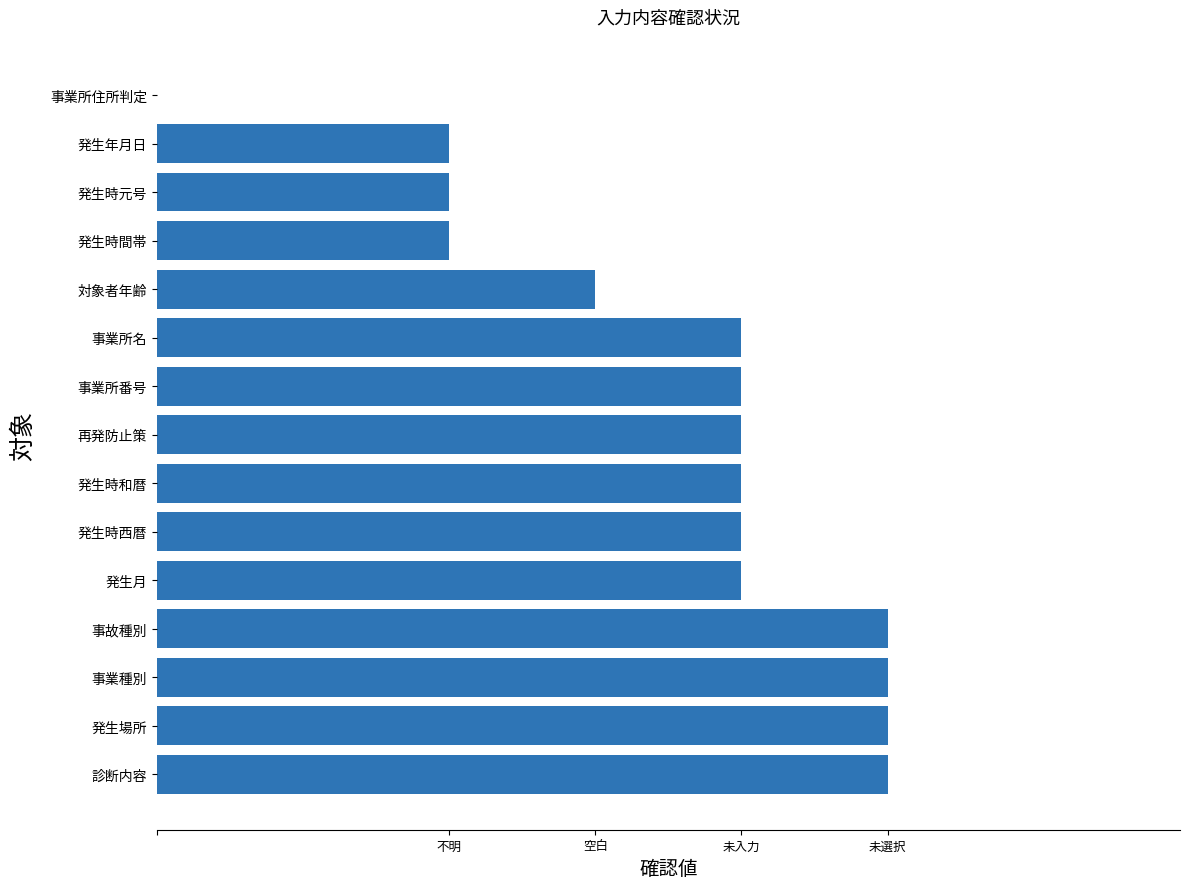

Are the bars horizontal?

Yes